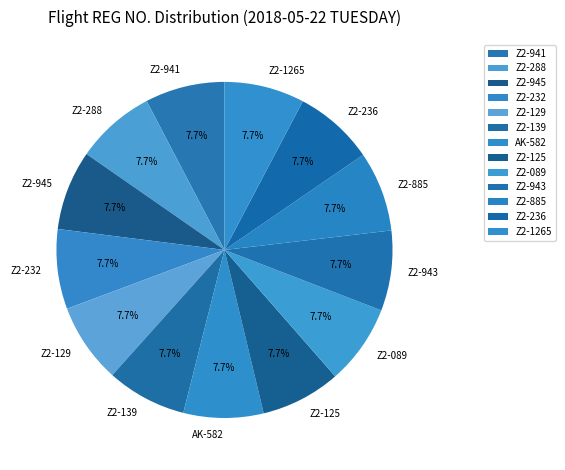

What portion of the pie excludes Z2-129?

92.3%